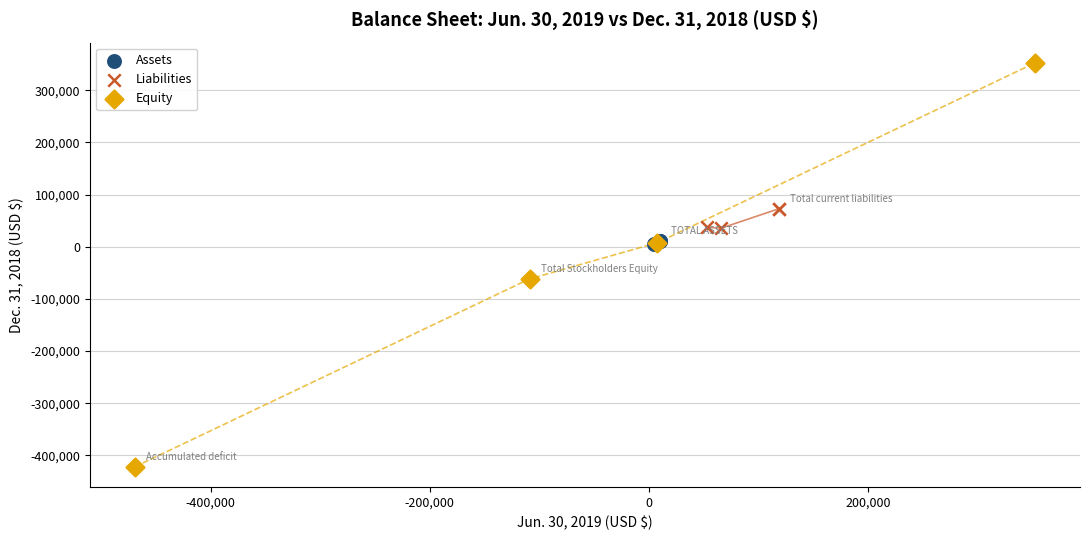

Which series has the widest spread of Y values?

Equity